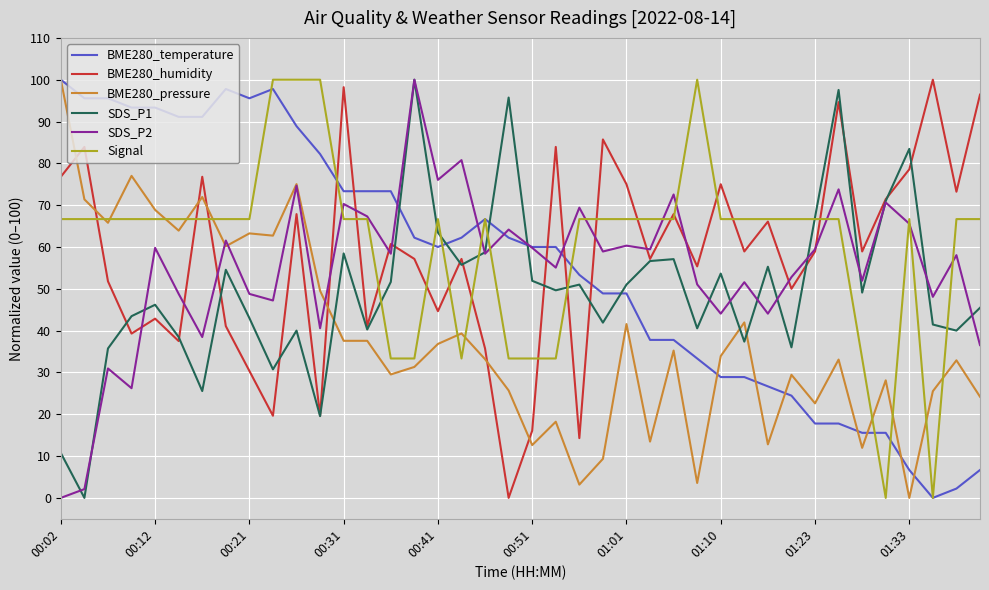

After their last crossing, which series has the higher values: SDS_P1 or BME280_pressure?

SDS_P1